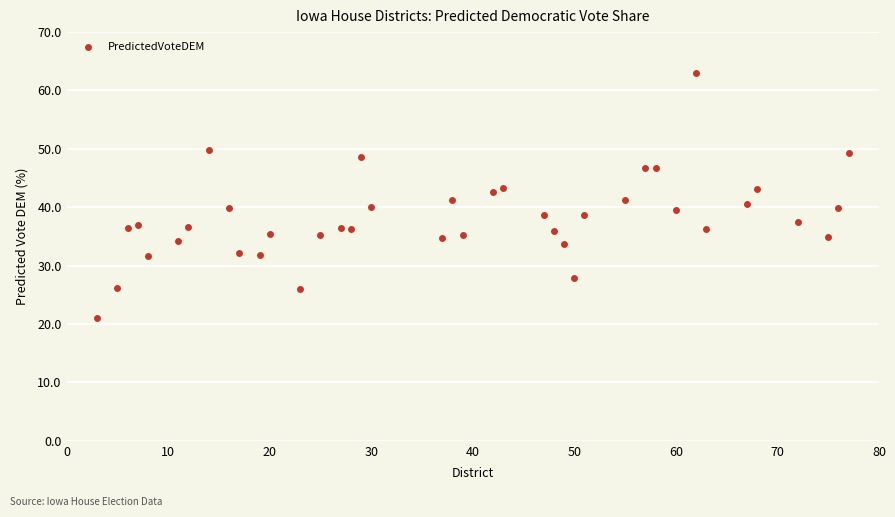

What is the range of Y values (max minus min)?

42.0